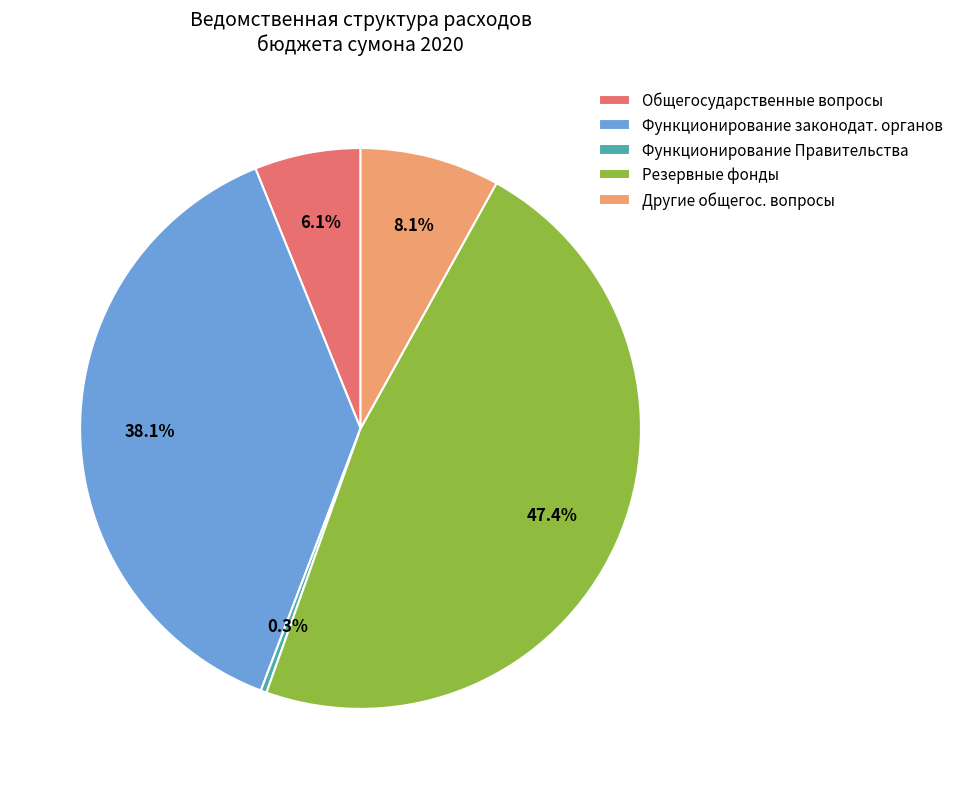

How many segments does this pie chart have?

5